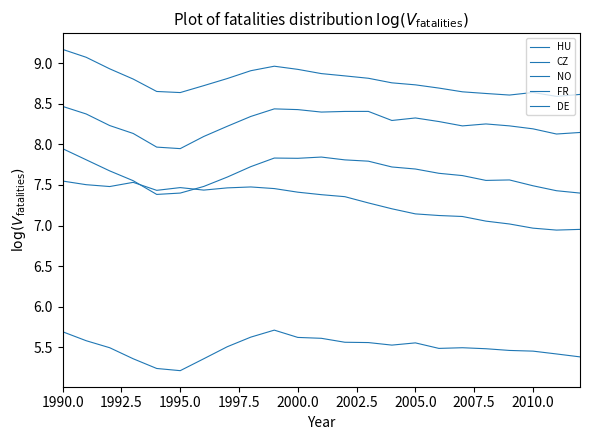

Reading right to left, what are all the values shown in this chart?

HU: 5.4	5.4	5.5	5.5	5.5	5.5	5.5	5.6	5.5	5.6	5.6	5.6	5.6	5.7	5.6	5.5	5.4	5.2	5.2	5.4	5.5	5.6	5.7
CZ: 7.4	7.4	7.5	7.6	7.6	7.6	7.6	7.7	7.7	7.8	7.8	7.8	7.8	7.8	7.7	7.6	7.5	7.4	7.4	7.6	7.7	7.8	7.9
NO: 7.0	6.9	7.0	7.0	7.1	7.1	7.1	7.1	7.2	7.3	7.4	7.4	7.4	7.5	7.5	7.5	7.4	7.5	7.4	7.5	7.5	7.5	7.5
FR: 8.1	8.1	8.2	8.2	8.3	8.2	8.3	8.3	8.3	8.4	8.4	8.4	8.4	8.4	8.3	8.2	8.1	7.9	8.0	8.1	8.2	8.4	8.5
DE: 8.6	8.6	8.6	8.6	8.6	8.6	8.7	8.7	8.8	8.8	8.8	8.9	8.9	9.0	8.9	8.8	8.7	8.6	8.7	8.8	8.9	9.1	9.2